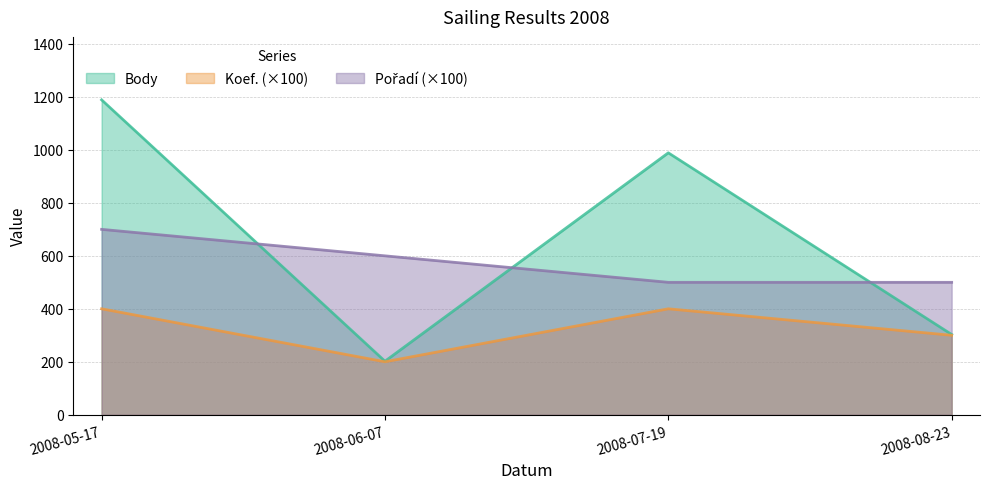

At how many categories does at least one series exceed 1115?

1